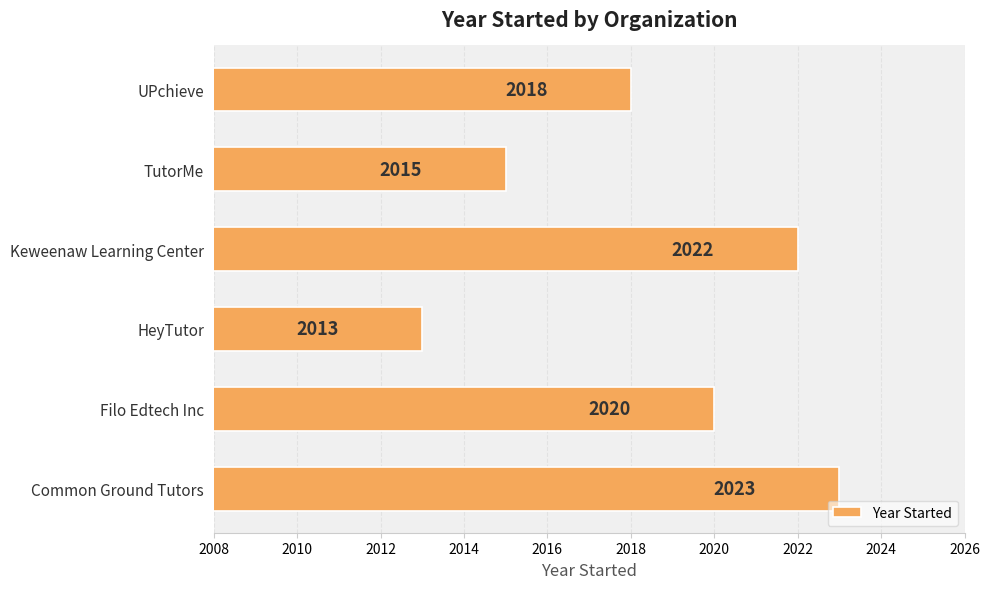

What is the sum of all values?

12111